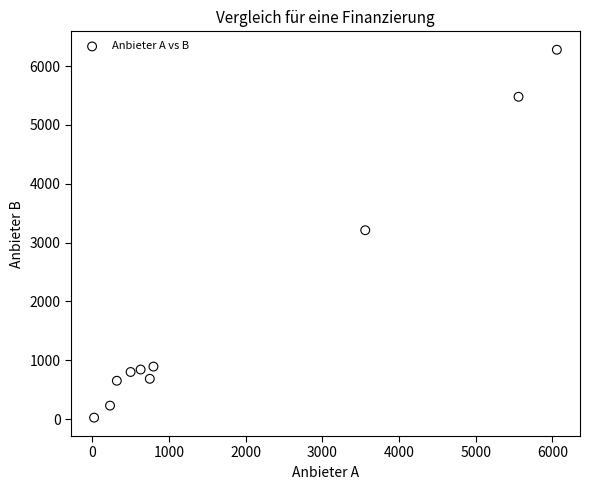

What is the range of X values (max minus min)?

6035.4